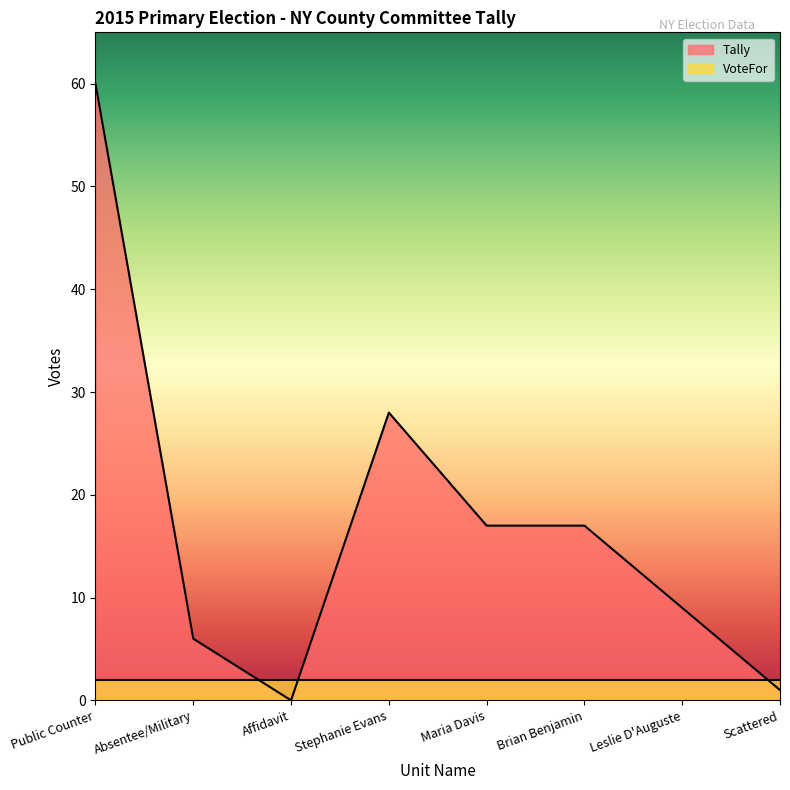

Does the chart have visible grid lines?

No